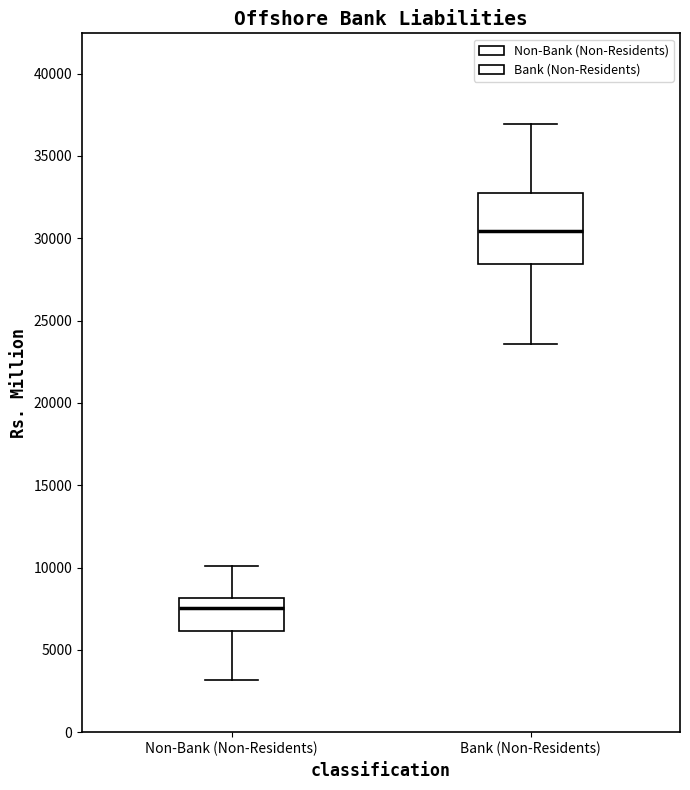

Which box is the tallest, from its lower edge to its upper edge?

Bank (Non-Residents)